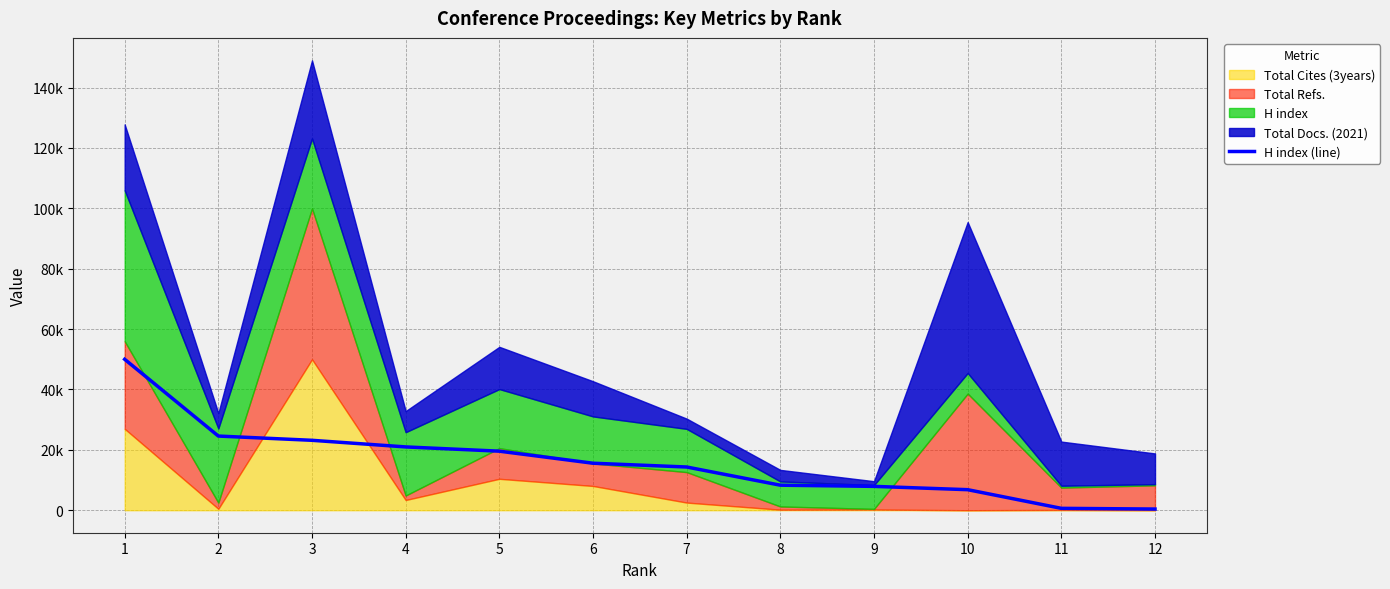

What is the smallest value displayed?

391.2